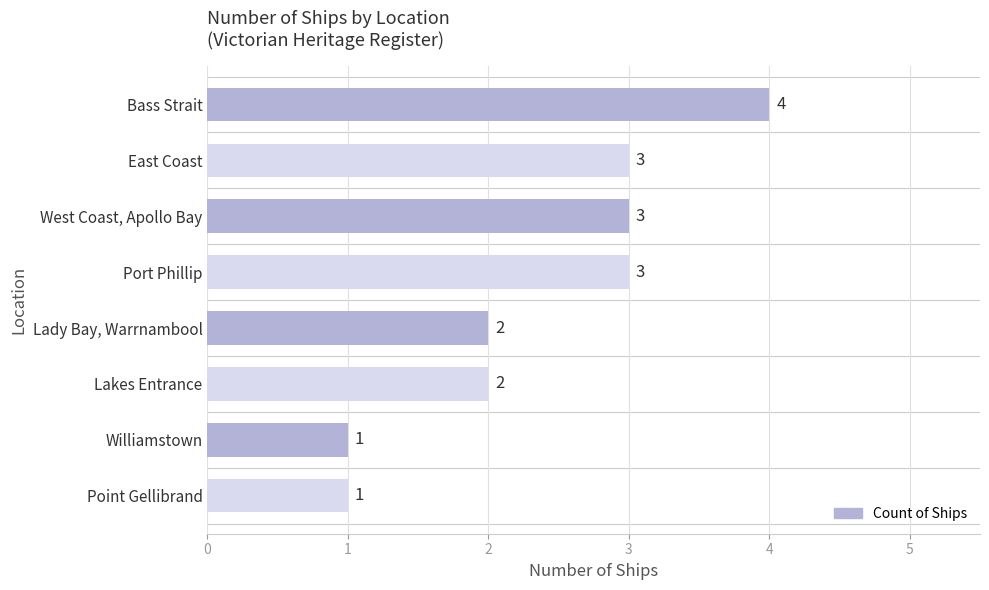

The value at Bass Strait is 4. True or false?

True